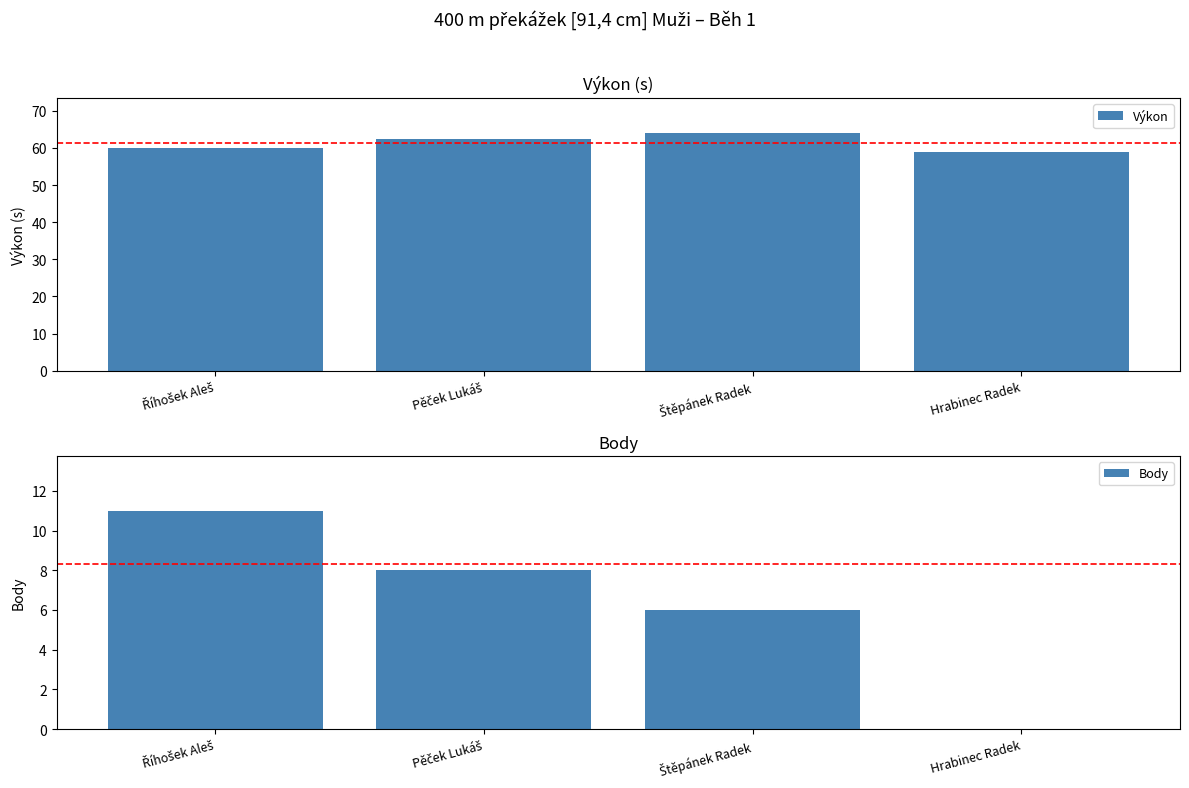

What is the difference between the Výkon values at Pěček Lukáš and Říhošek Aleš?

2.4